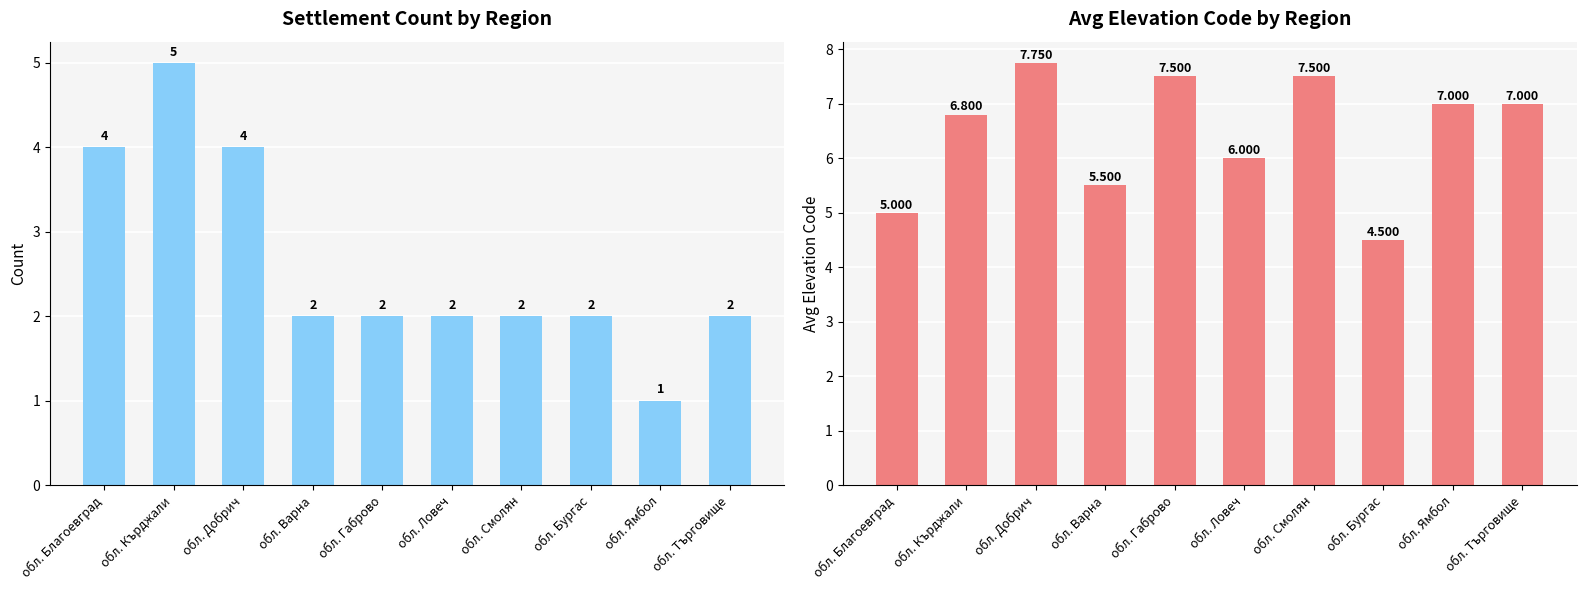

At which category is the sum across all series the highest?

обл. Кърджали